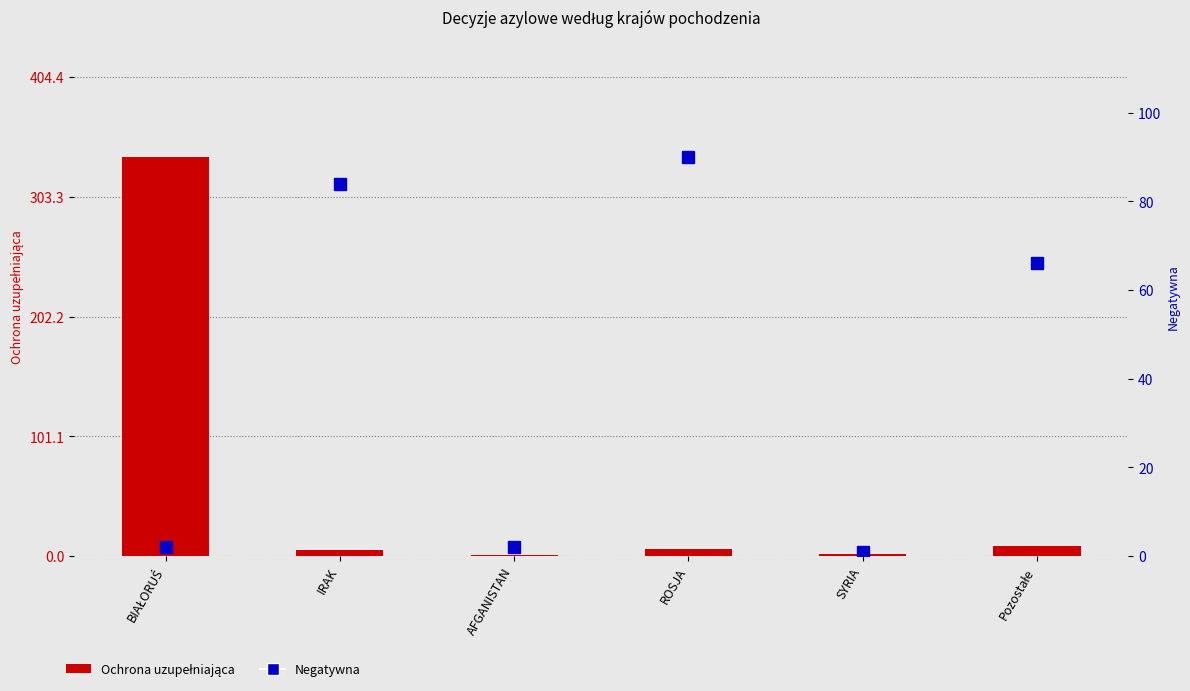

Between AFGANISTAN and IRAK, which is larger?

IRAK